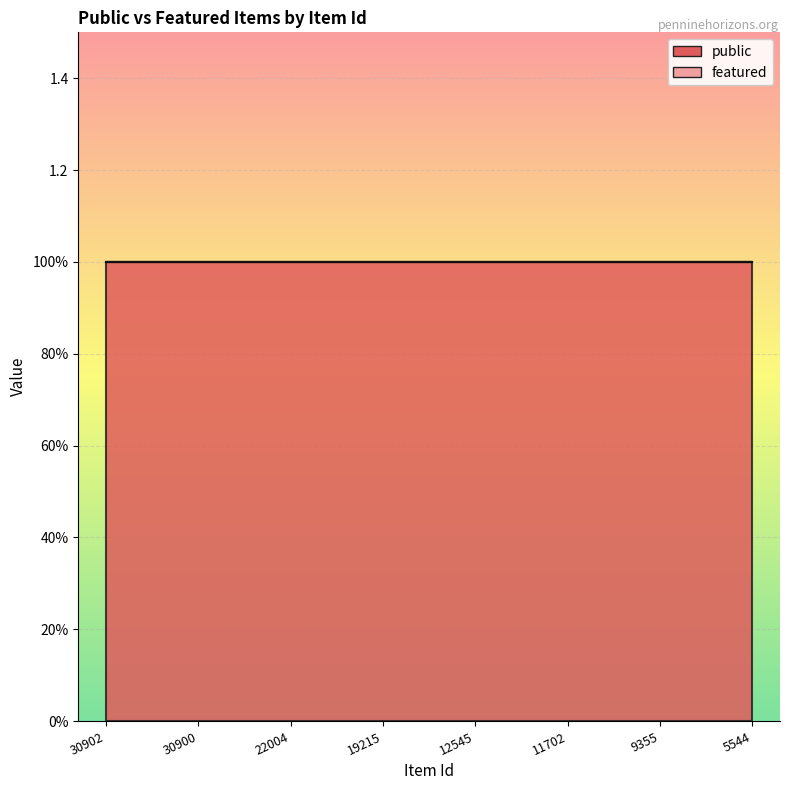

How many lines are shown in the chart?

2